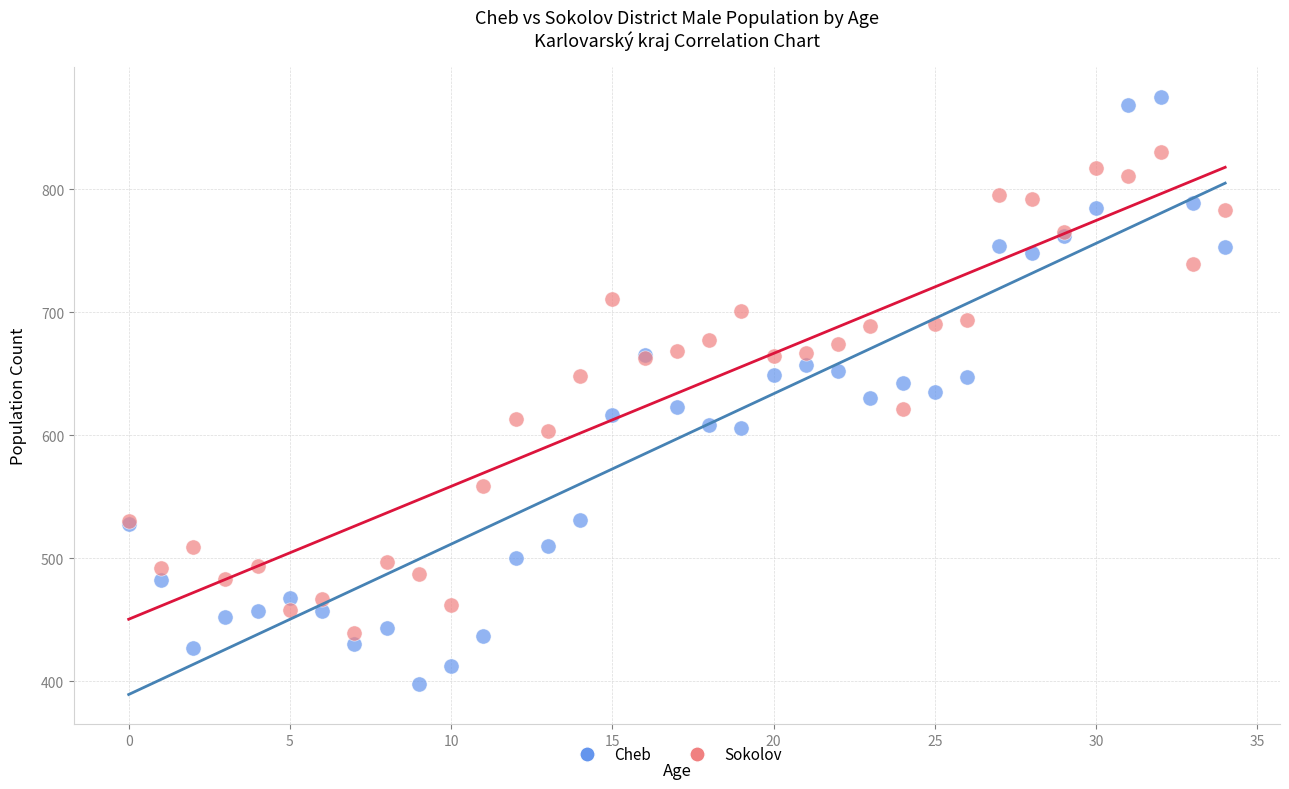

Which series reaches the maximum Y coordinate?

Cheb